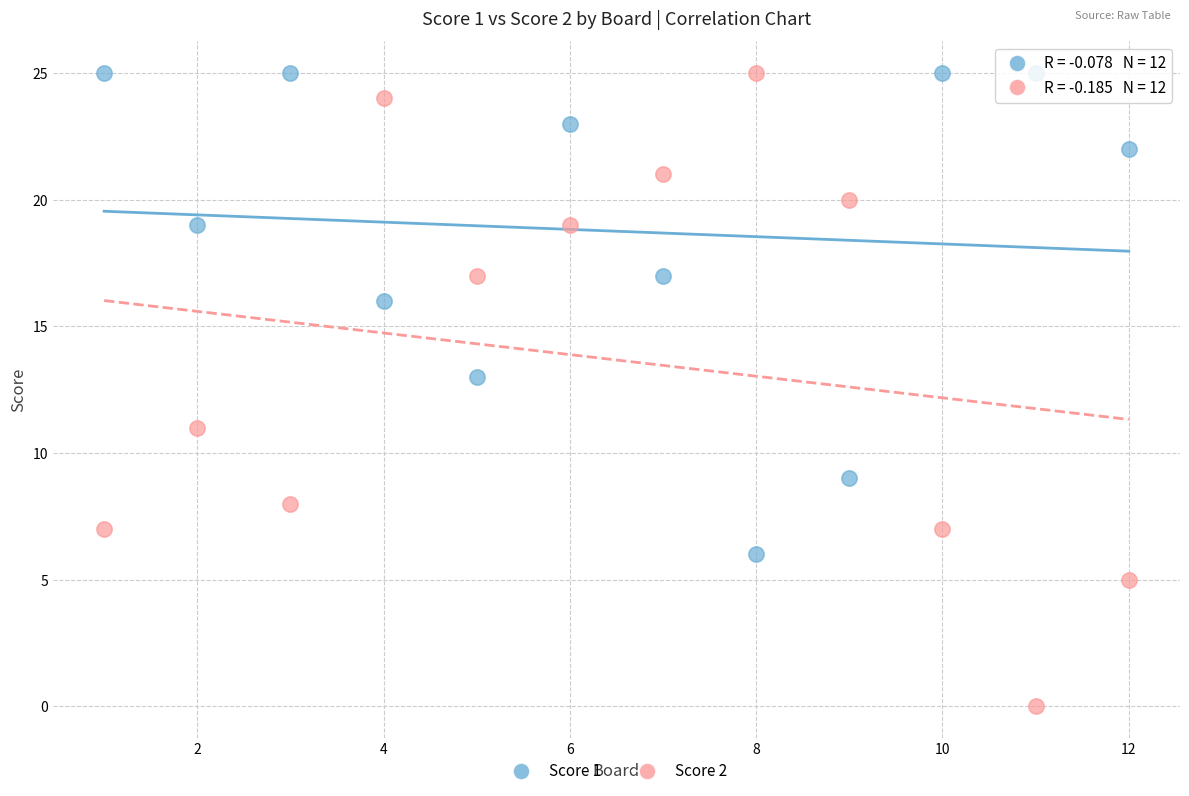

What are all the series names shown in the legend?

Score 1, Score 2